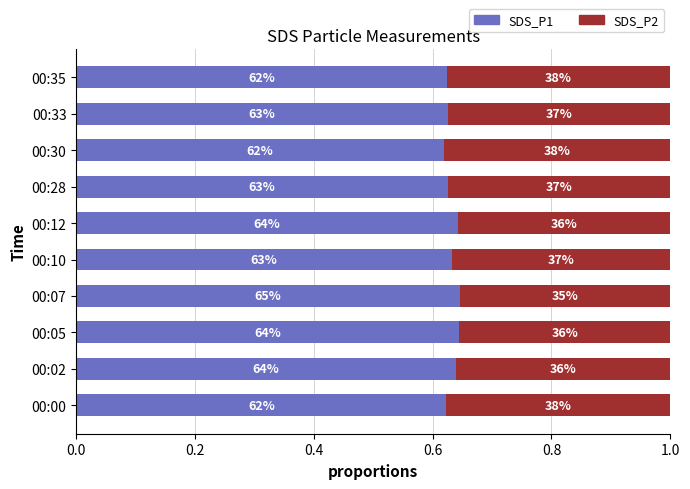

What are all the series names shown in the legend?

SDS_P1, SDS_P2